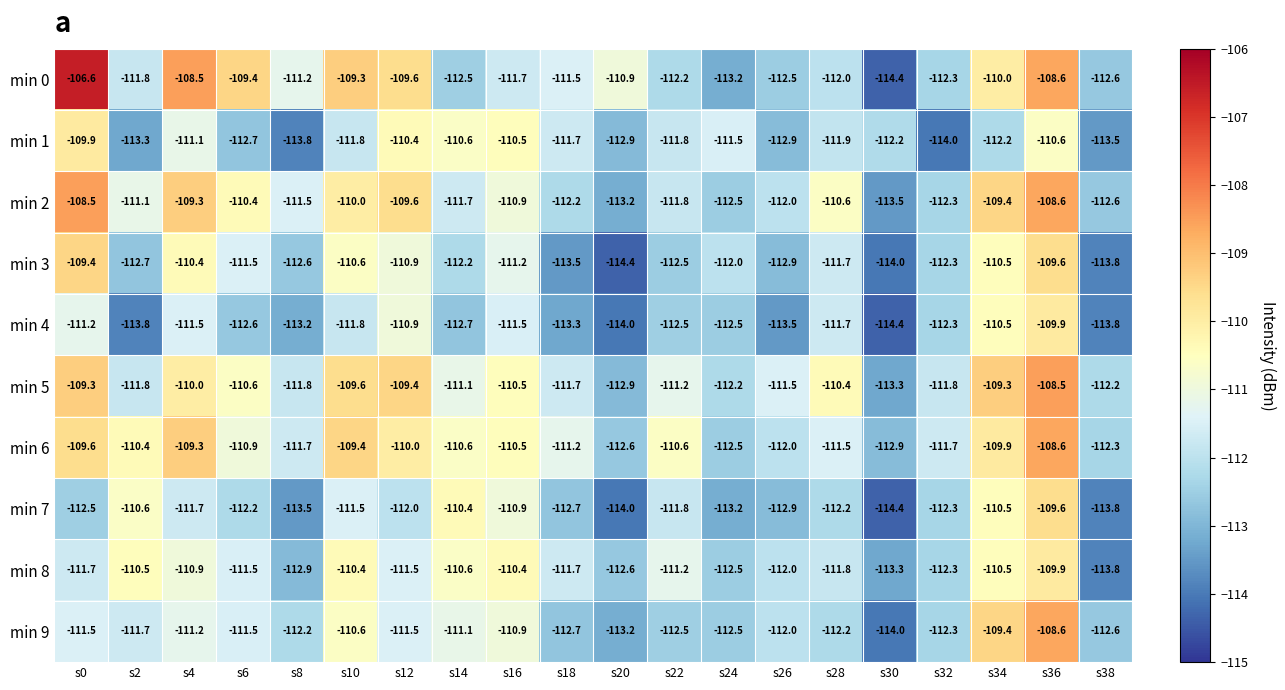

Where does the min 9 series first go above -111?

s10